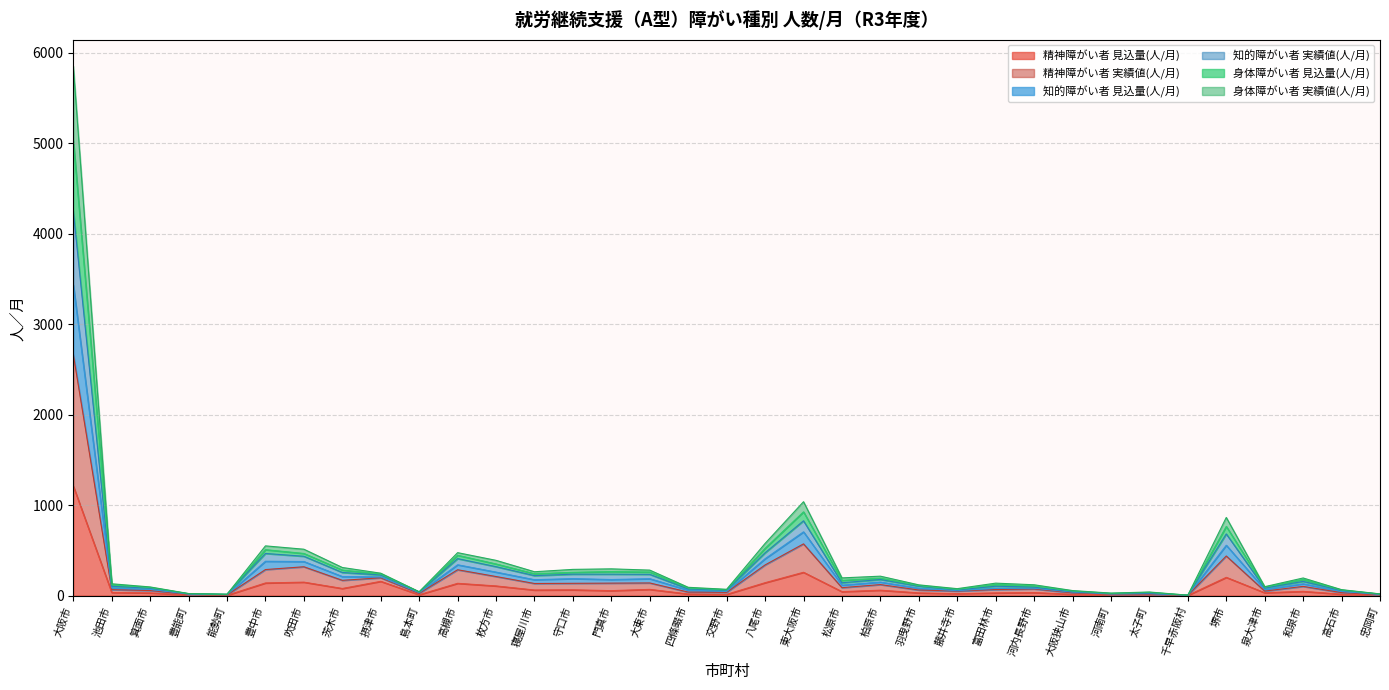

Which label corresponds to the largest value in the chart?

大阪市